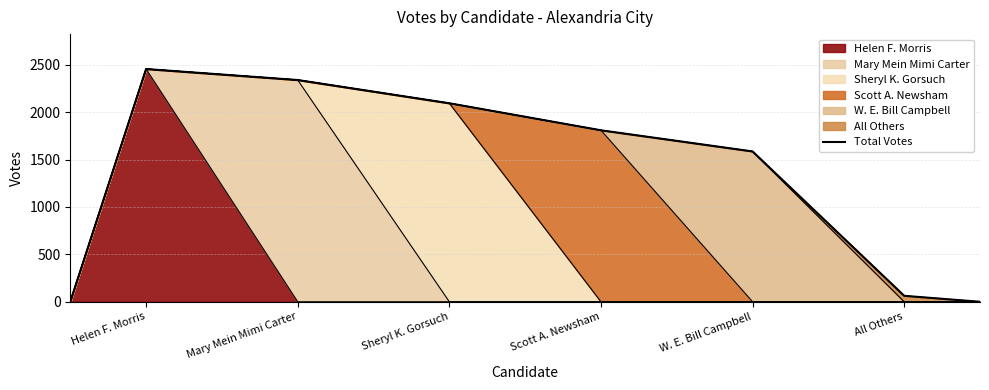

What is the difference between the maximum and minimum values?

2454